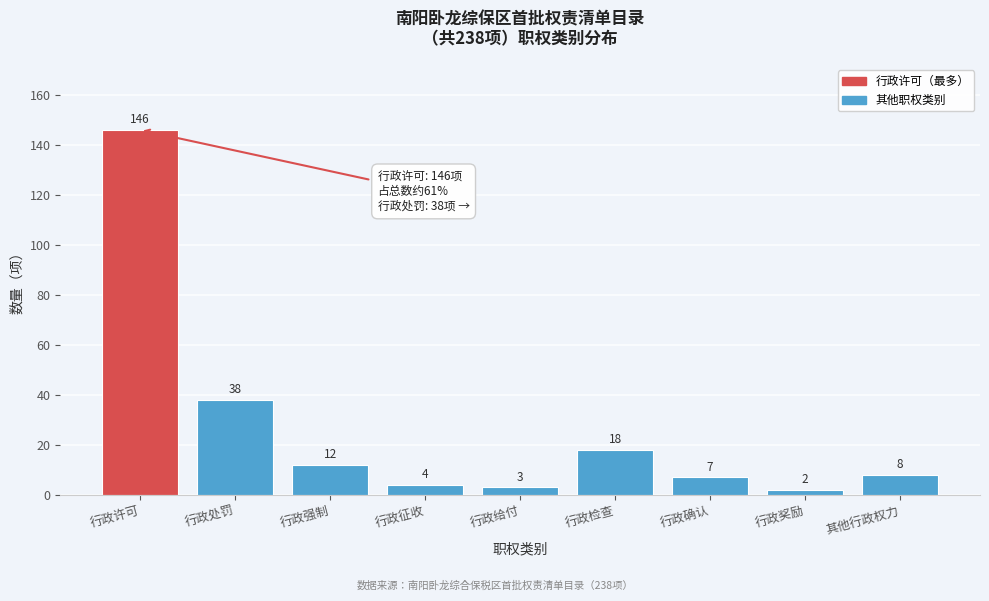

Reading left to right, extract all data points from this chart.

146	38	12	4	3	18	7	2	8